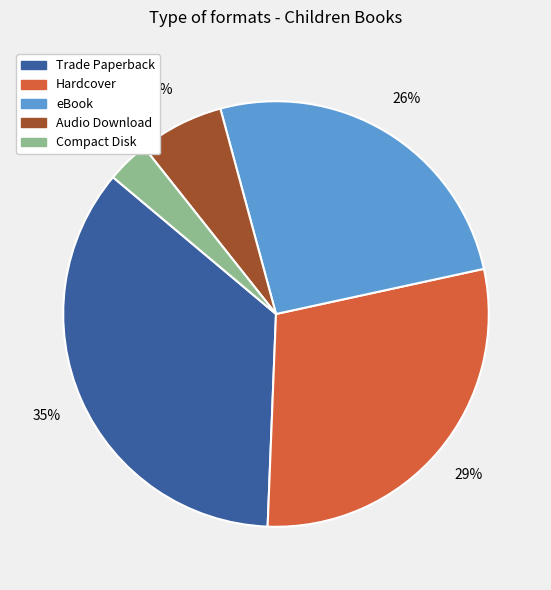

Count the number of slices in the pie.

5